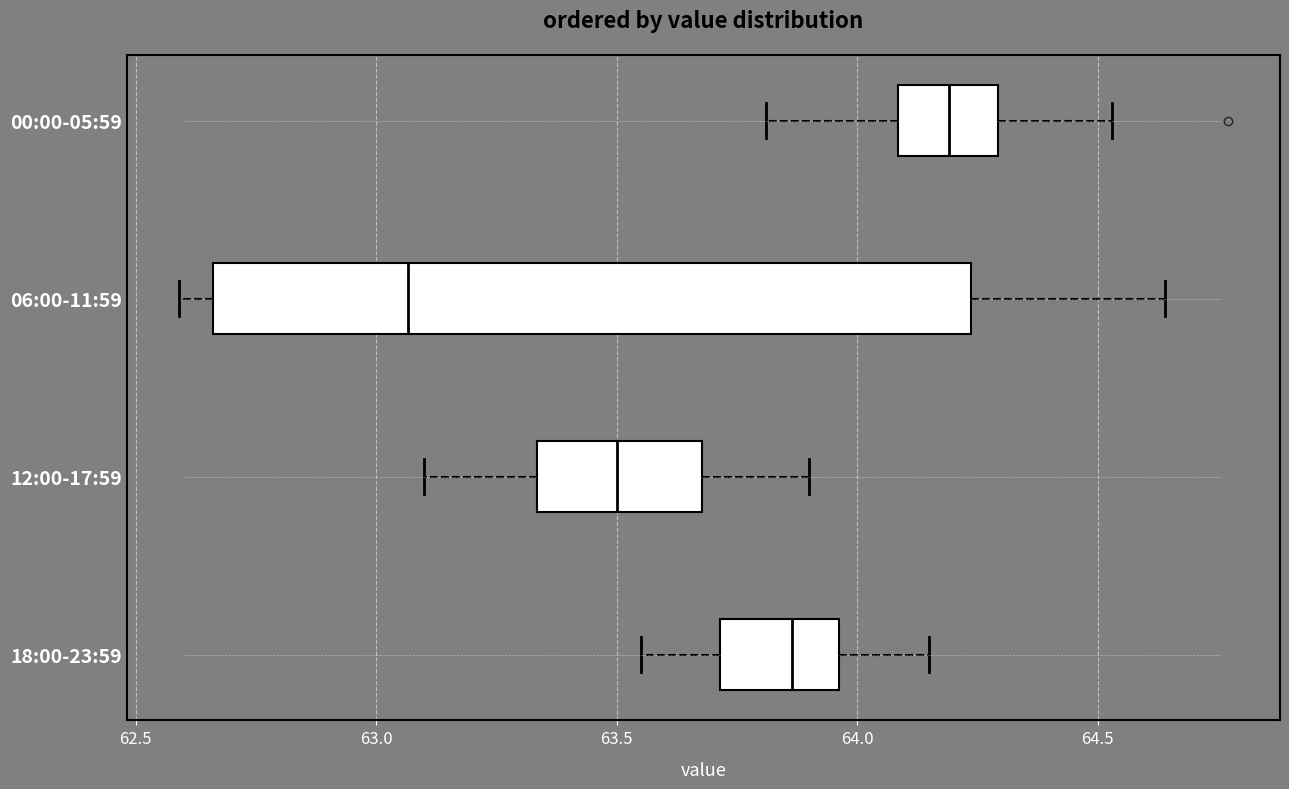

Reading bottom to top, read every box against the x-axis: the position of its median line, the range the box covers, and the ends of its whiskers. The values are not printed on the chart, so give them approximately, as read against the axis.

18:00-23:59: median 63.85, box 63.70 to 63.95, whiskers 63.55 to 64.15
12:00-17:59: median 63.50, box 63.35 to 63.70, whiskers 63.10 to 63.90
06:00-11:59: median 63.05, box 62.65 to 64.25, whiskers 62.60 to 64.65
00:00-05:59: median 64.20, box 64.10 to 64.30, whiskers 63.80 to 64.55